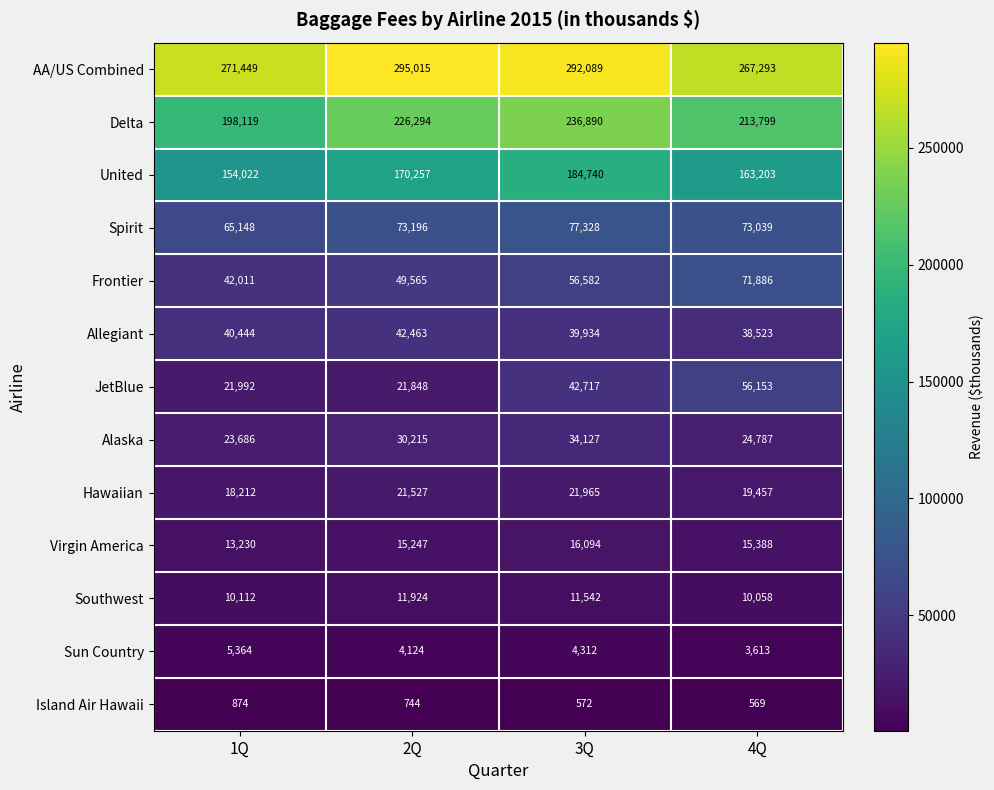

At how many categories does at least one series exceed 153477?

4